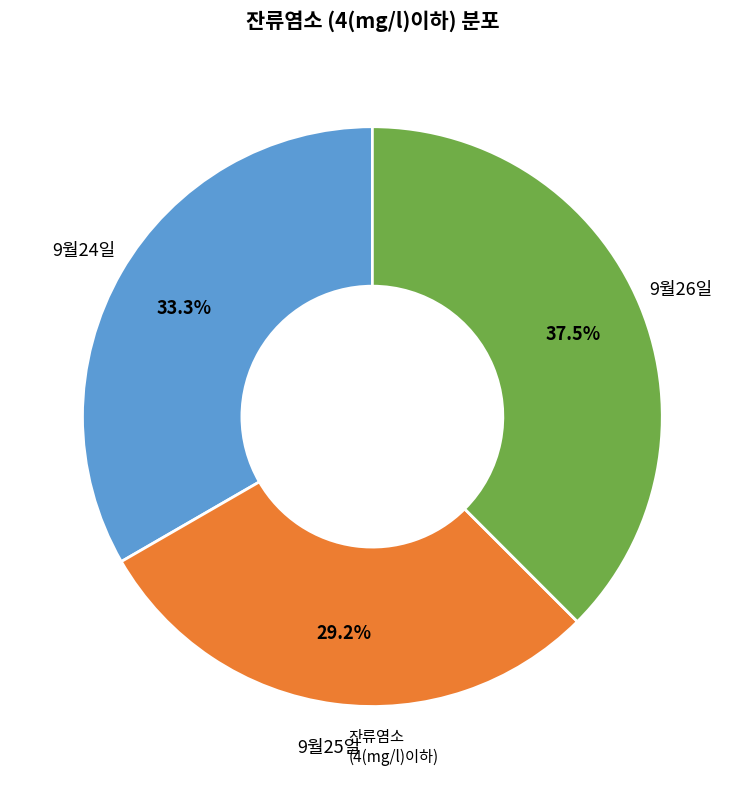

How many segments does this pie chart have?

3